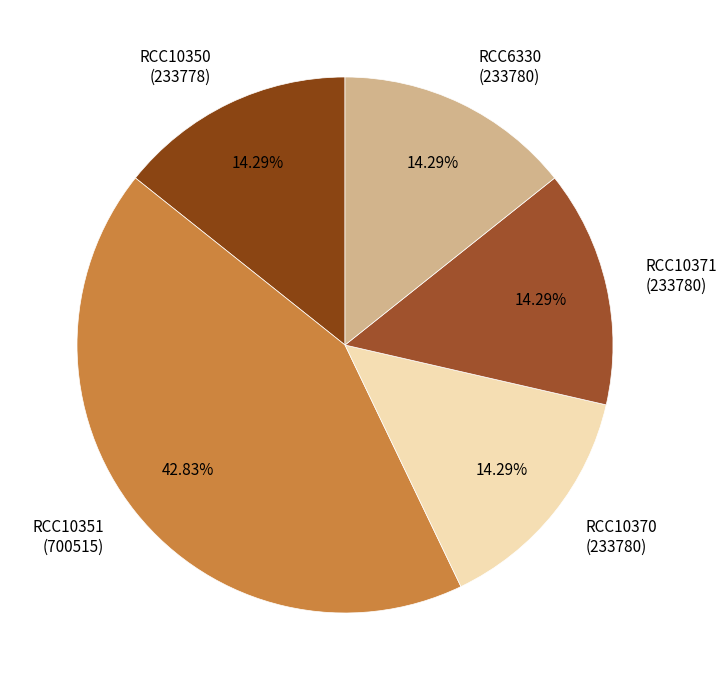

What is the largest slice in the pie chart?

RCC10351